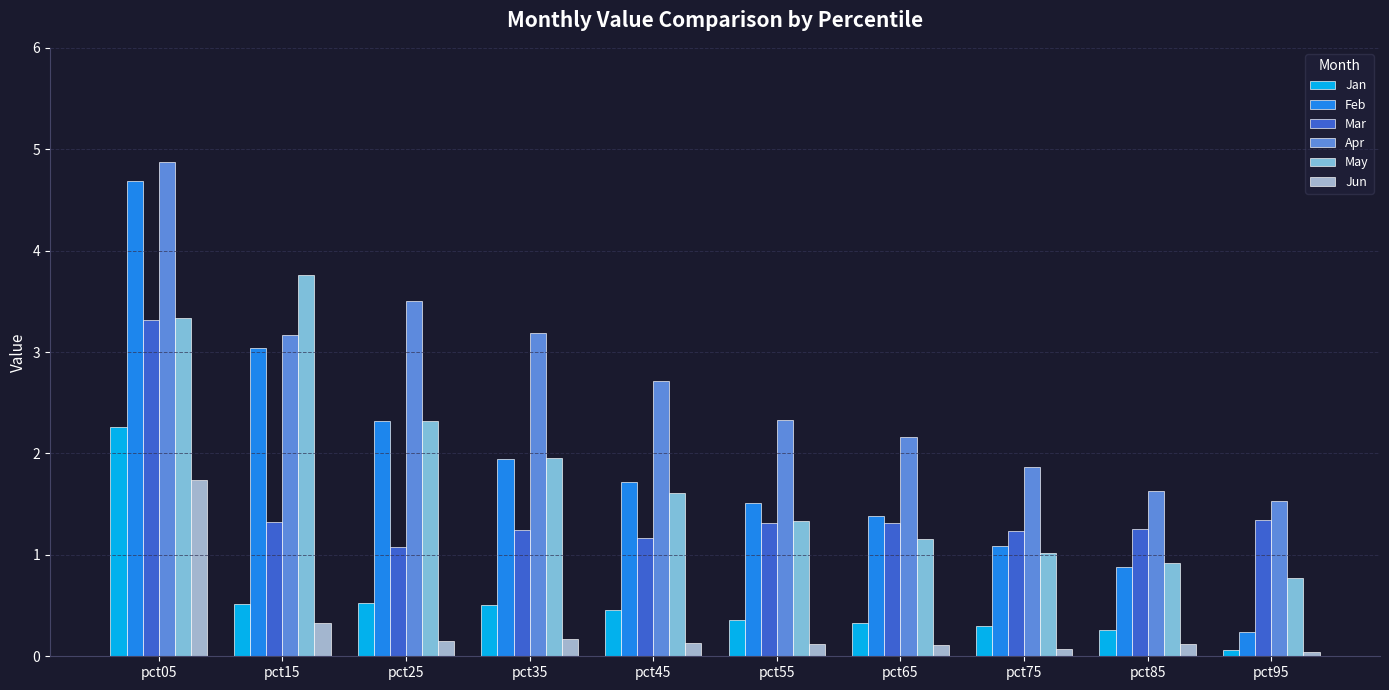

At which label is May closest to 2?

pct35